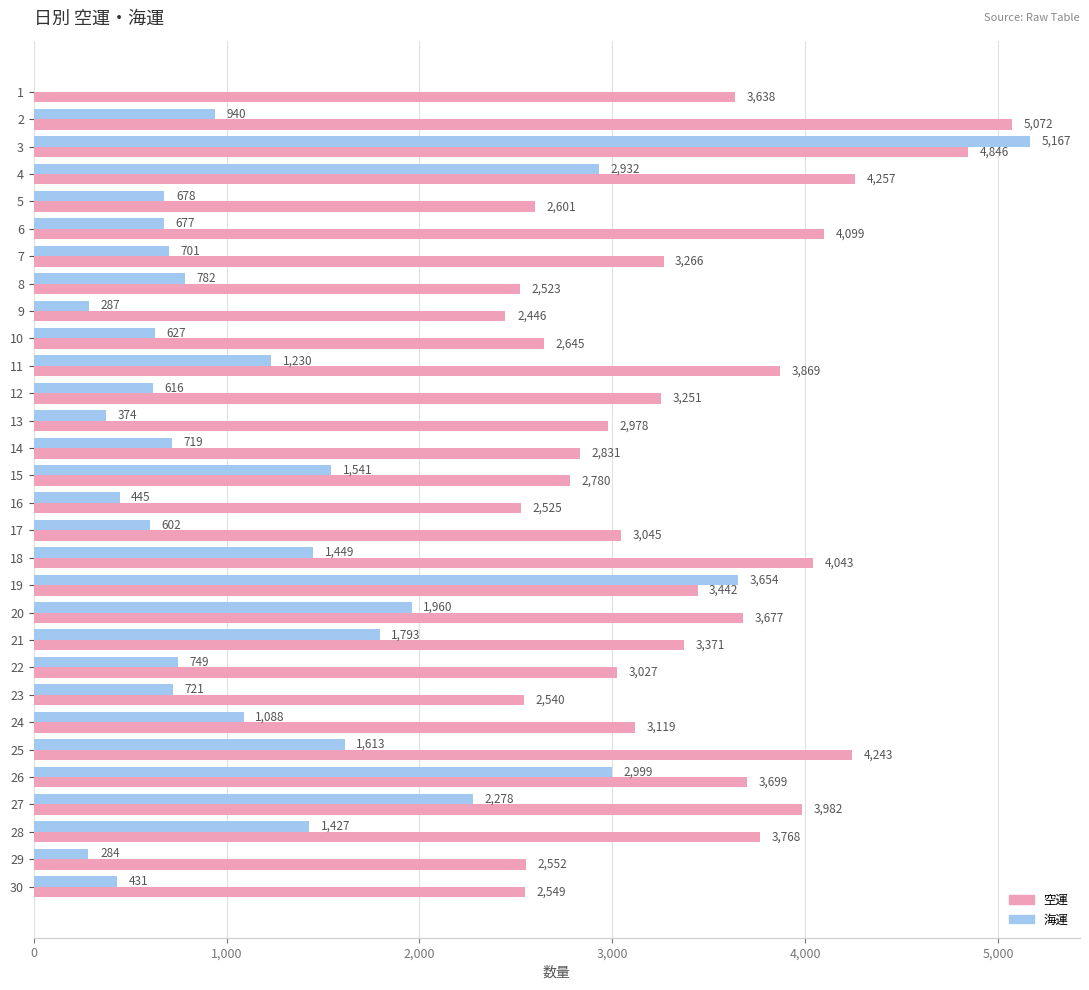

What is the highest value of the 海運 series?

5167